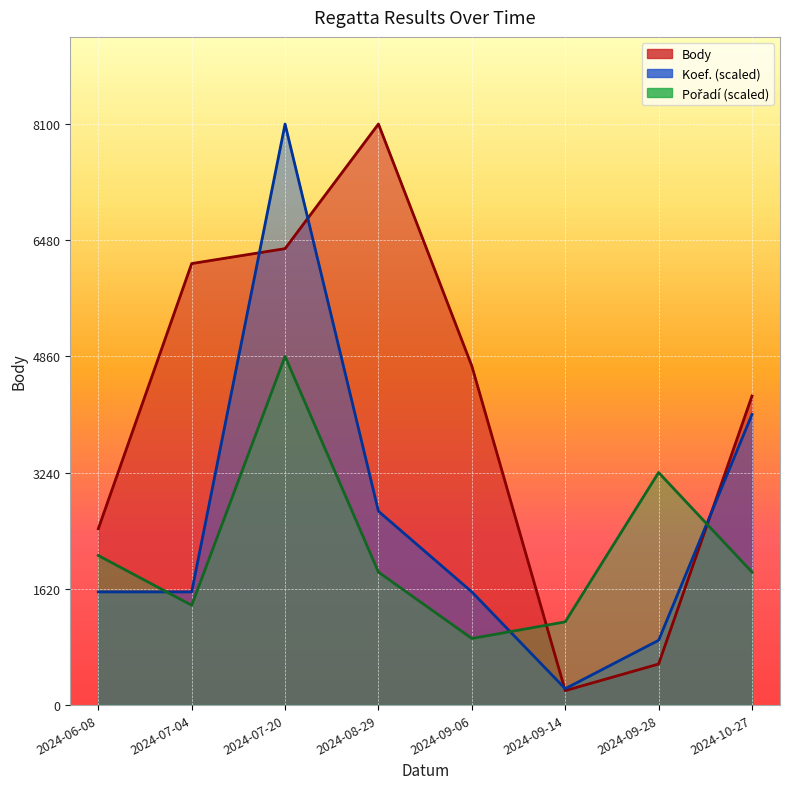

What is the value of the Koef. point at the 6th from the left?

225.0